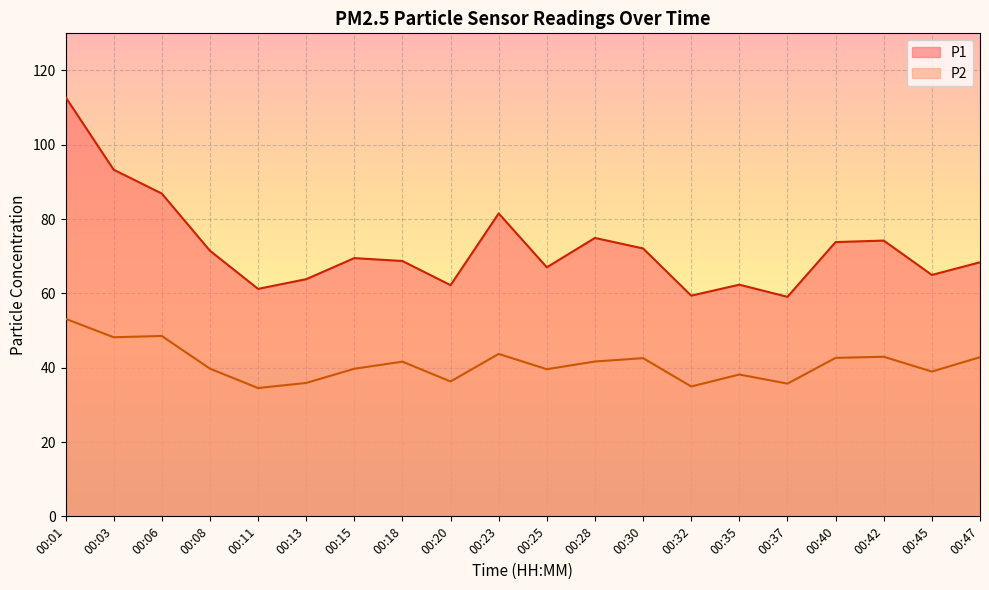

True or false: P1 and P2 cross at least once.

False